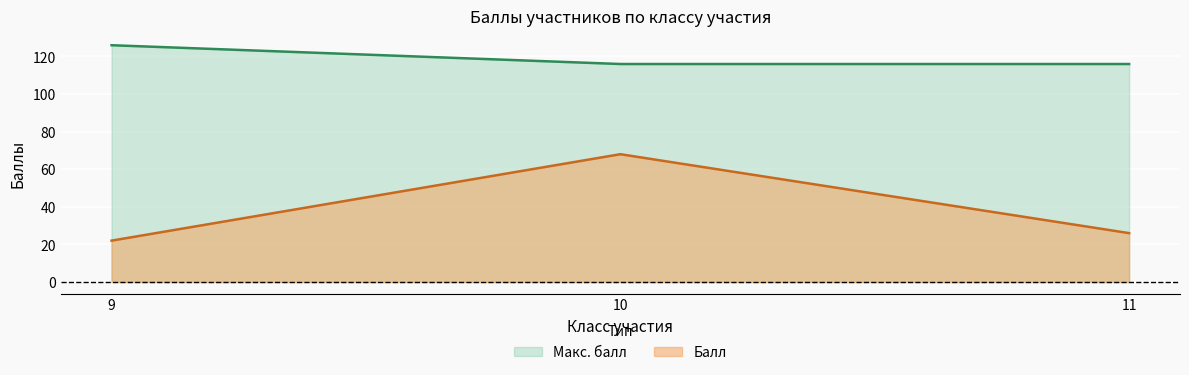

The value of Балл at 11 is 34. True or false?

False